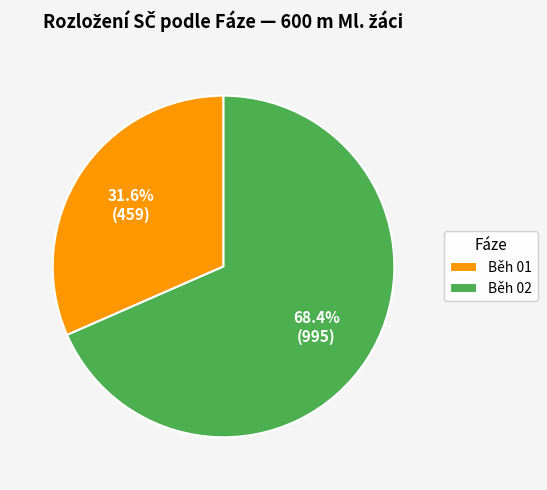

Does Běh 01 account for over 50% of the chart?

No